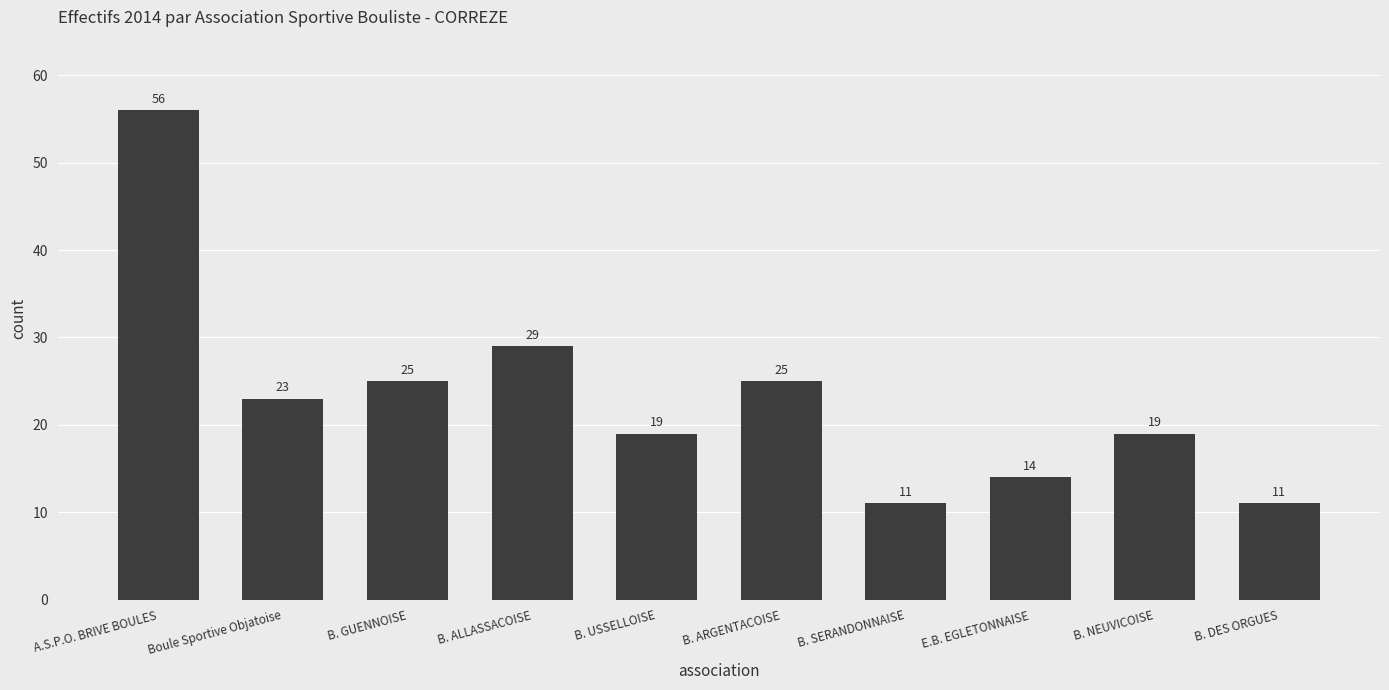

What is the value of the 10th bar from the left?

11